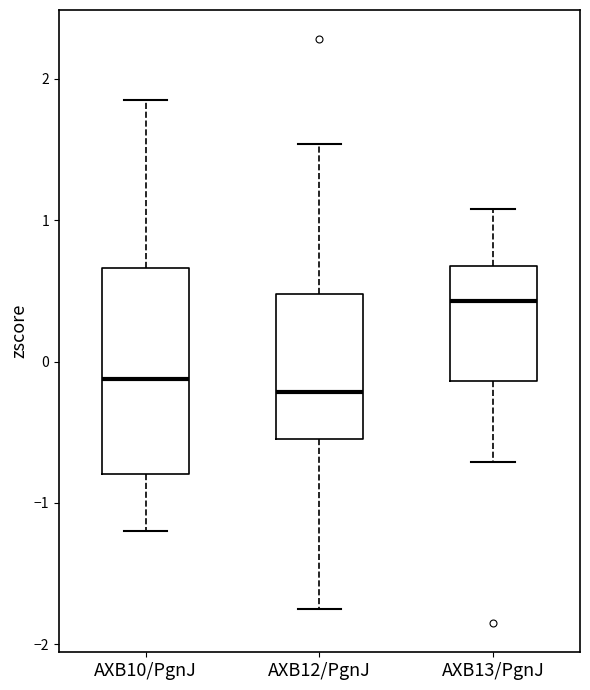

Comparing the boxes themselves (not the whiskers), which one is the tallest?

AXB10/PgnJ